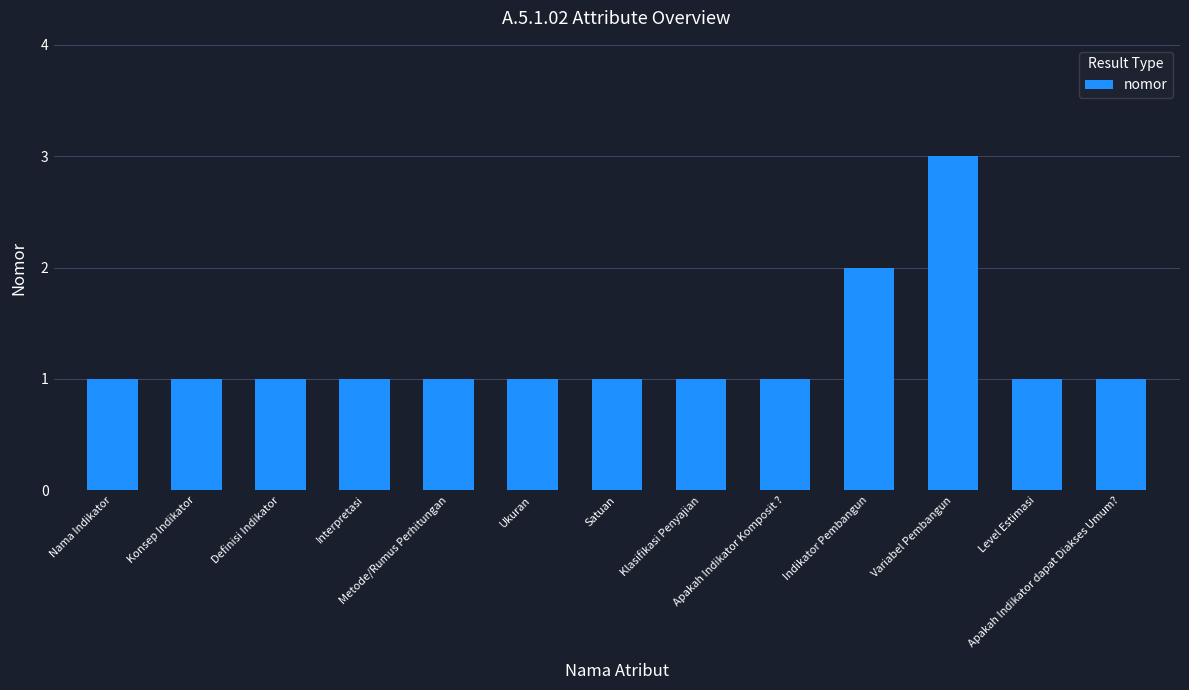

What position from the right is Klasifikasi Penyajian?

6